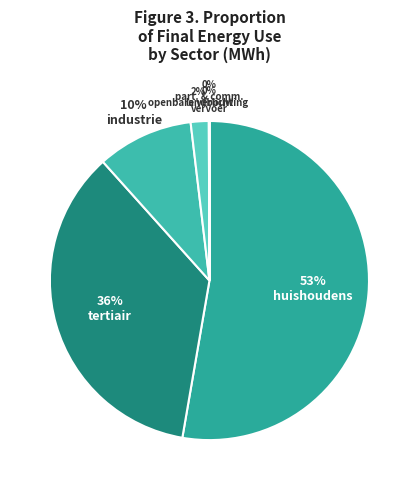

Does any single category account for the majority?

Yes